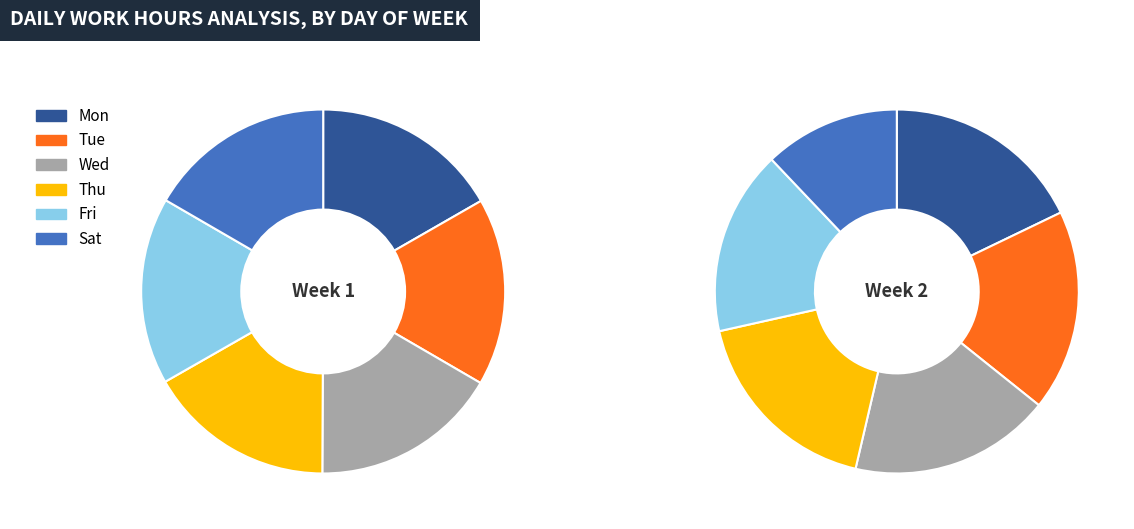

The Mon slice represents 17% of the pie. True or false?

True